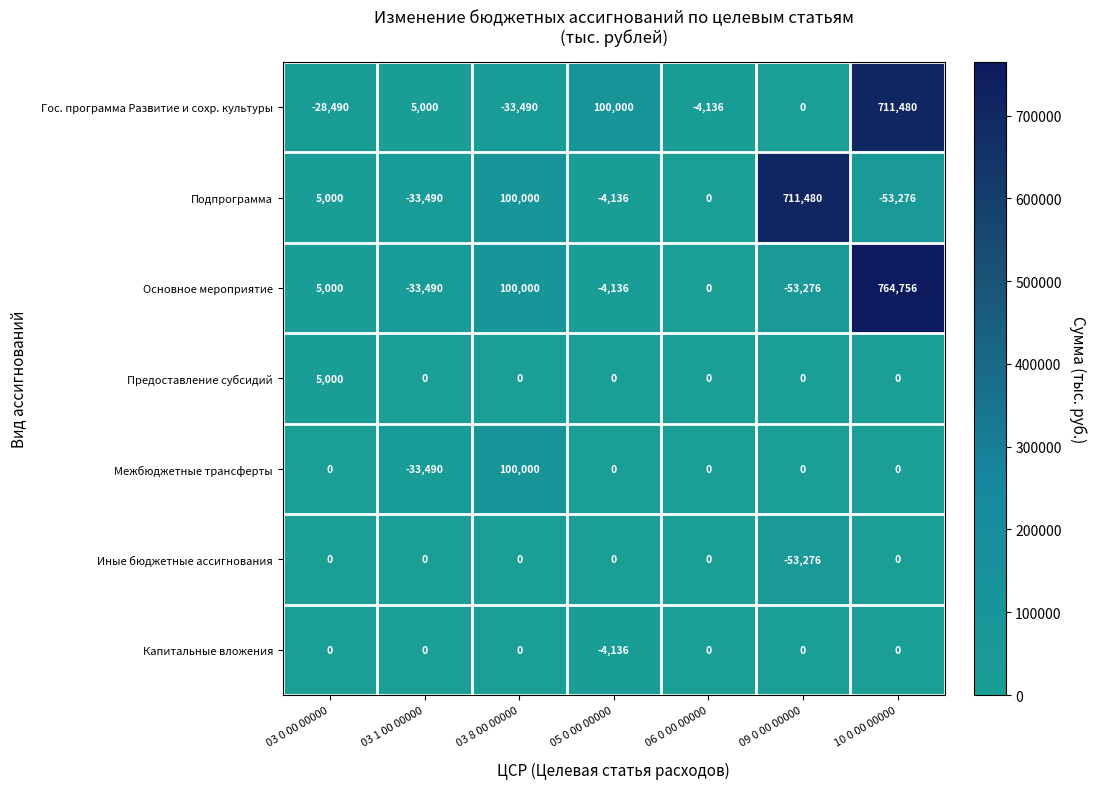

True or false: Капитальные вложения has a value of 2073 at 03 8 00 00000.

False